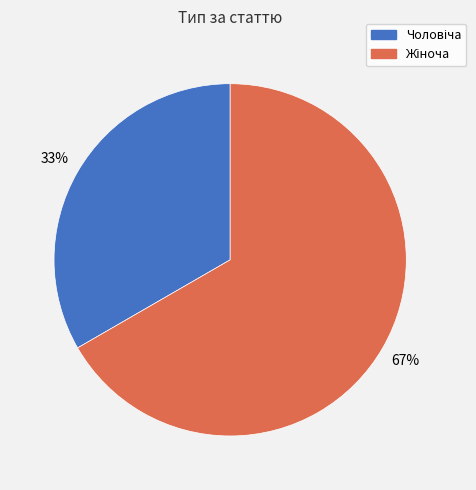

To the nearest percent, what is the average slice percentage?

50%